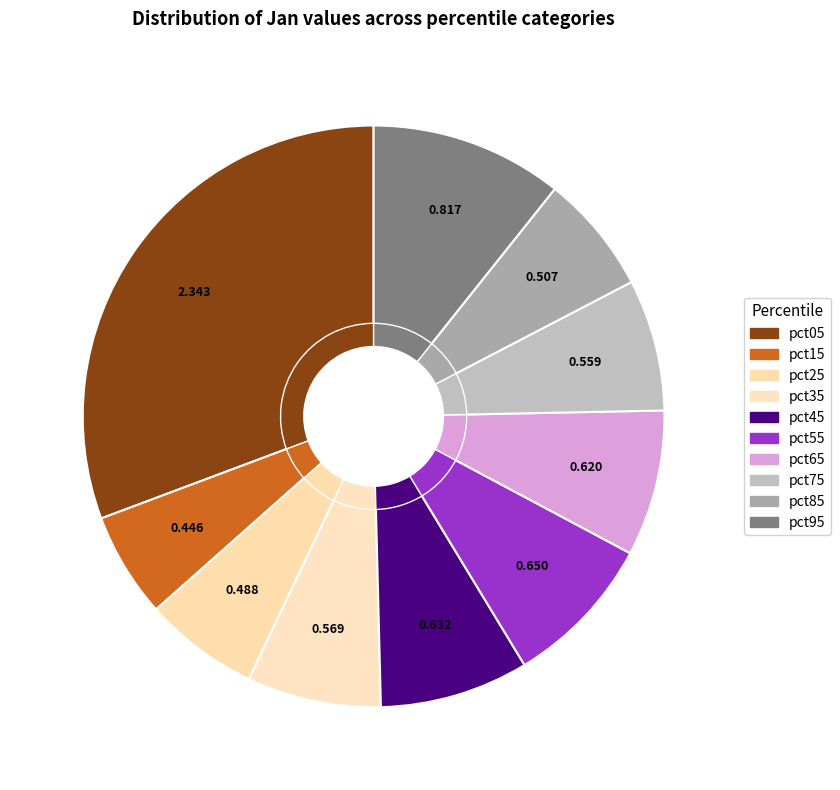

Do pct45 and pct55 together represent more than half of the pie?

No